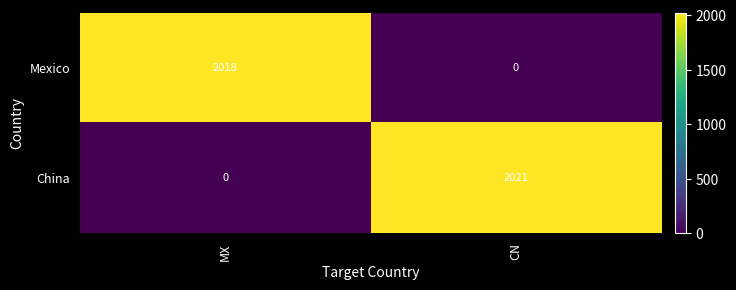

What is the difference between the maximum and minimum values in the China series?

2021